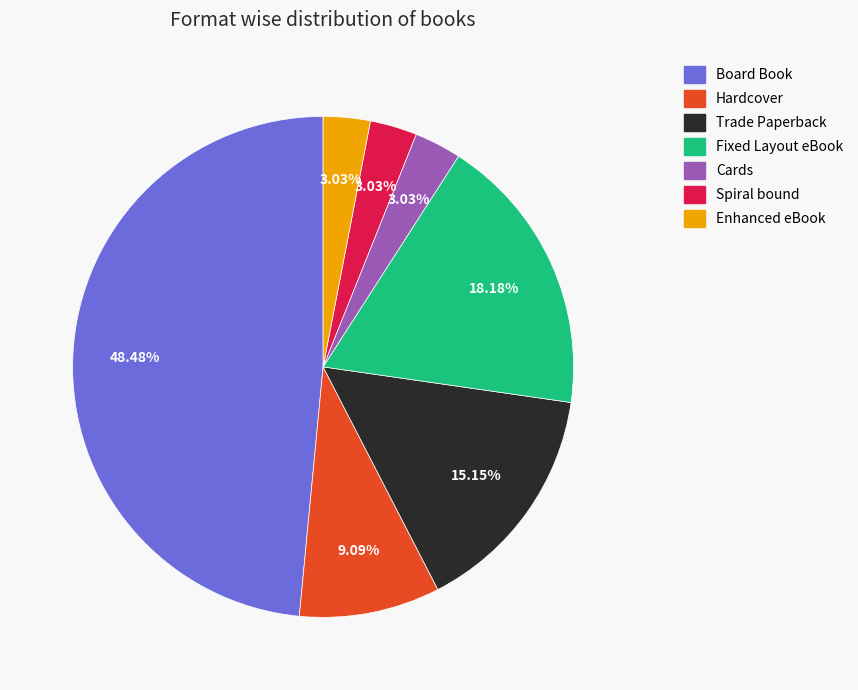

Which slice is the largest?

Board Book